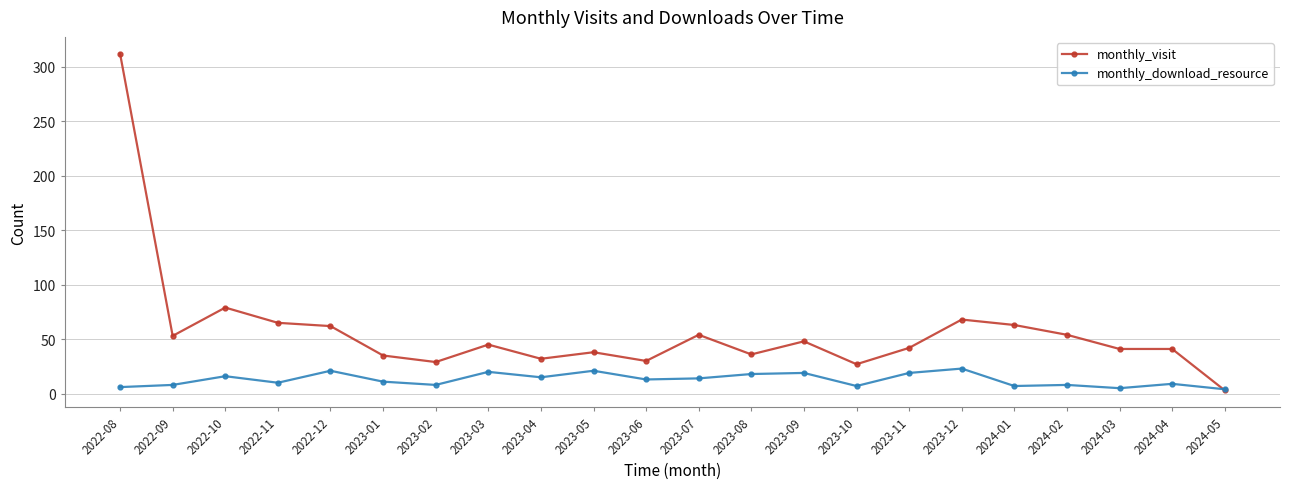

Between which two adjacent categories do monthly_visit and monthly_download_resource first intersect?

2024-04 and 2024-05